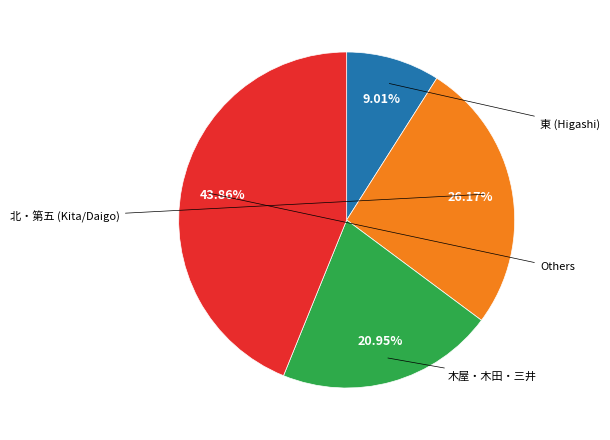

Is there any slice that represents more than half of the pie?

No